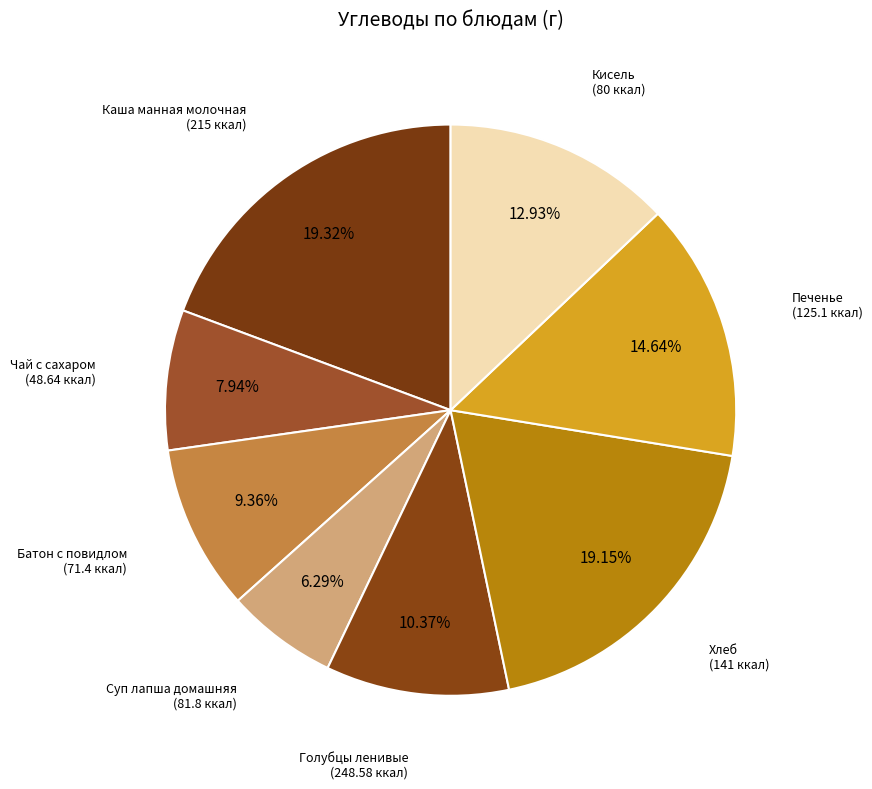

The Хлеб slice represents 19% of the pie. True or false?

True